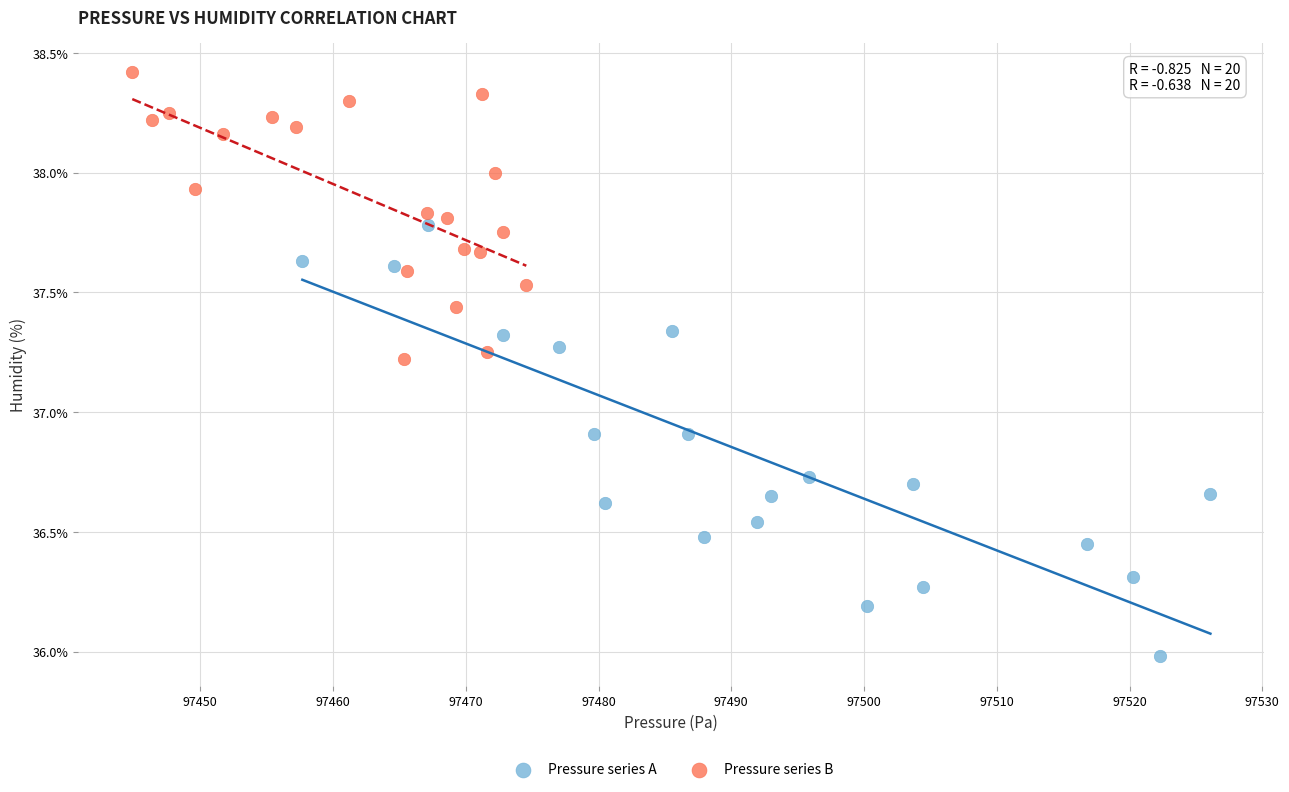

Which series contains the lowest Y value?

Pressure series A